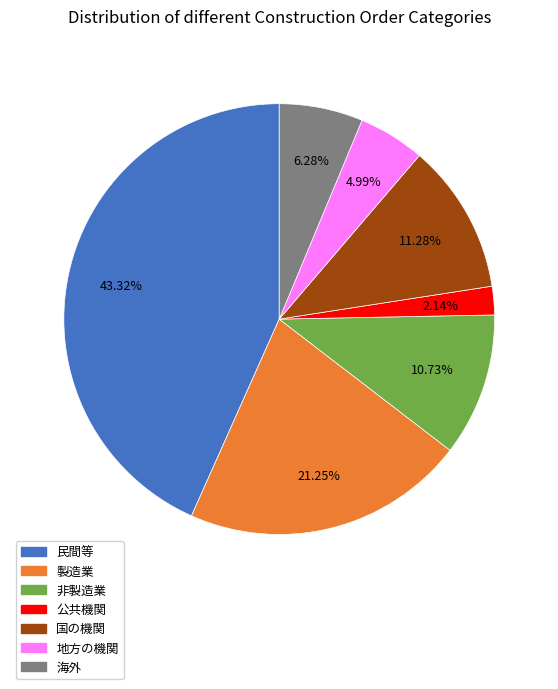

What is the ratio of the value at 海外 to the value at 公共機関?

2.9